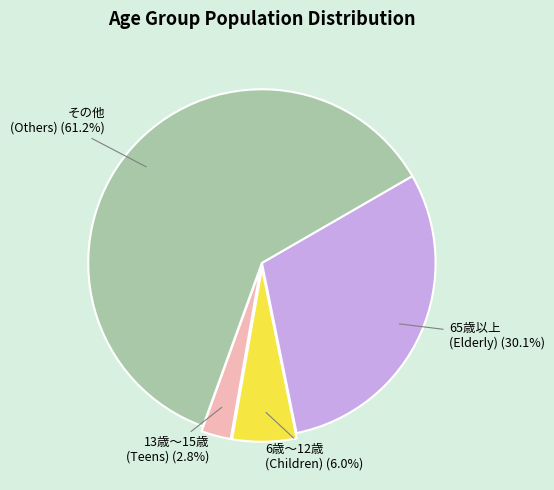

Is there a majority slice in this chart?

Yes